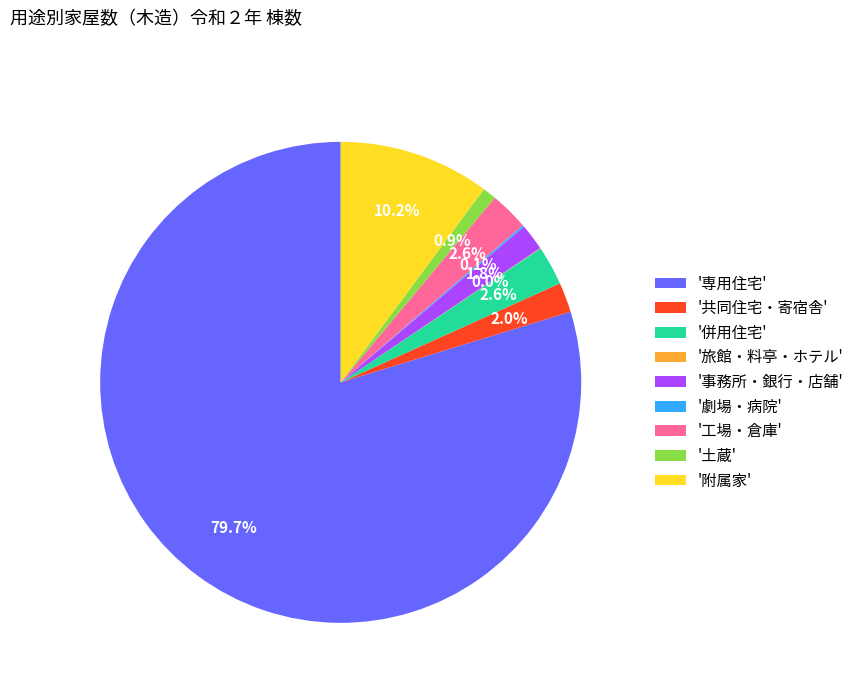

What percentage is NOT represented by '併用住宅'?

97.4%